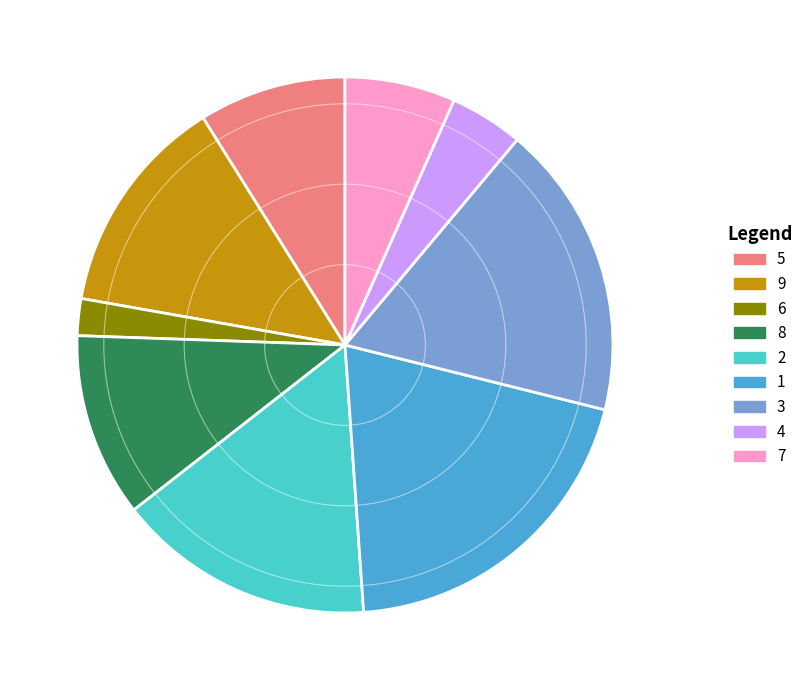

Does 5 account for over 50% of the chart?

No